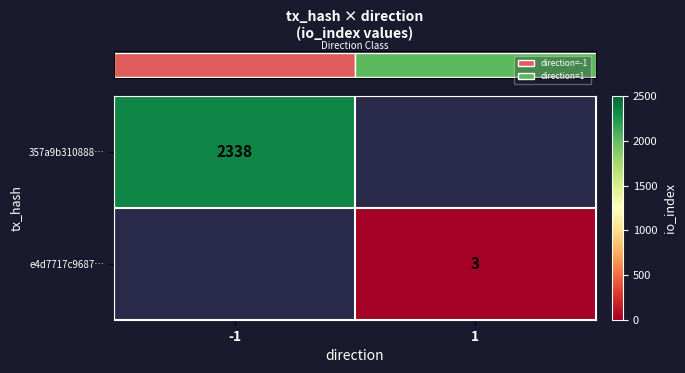

Rank the categories by row_1 value from highest to lowest.

-1, 1